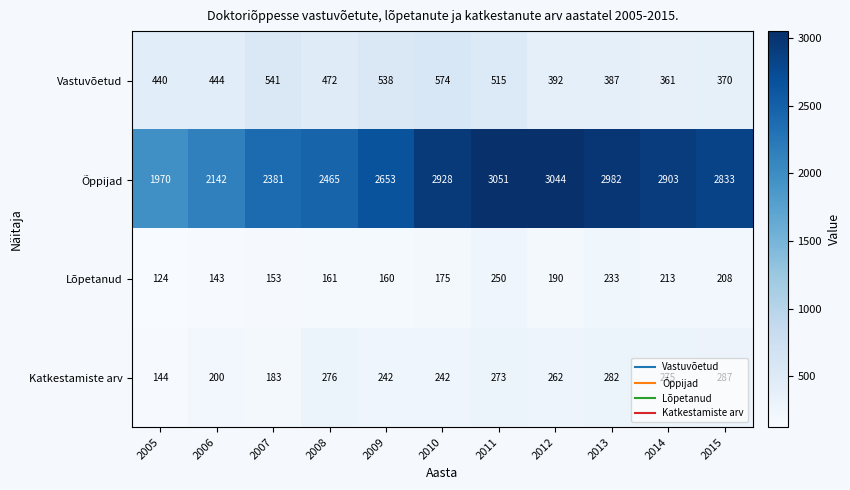

What is the difference between the Õppijad values at 2009 and 2010?

275